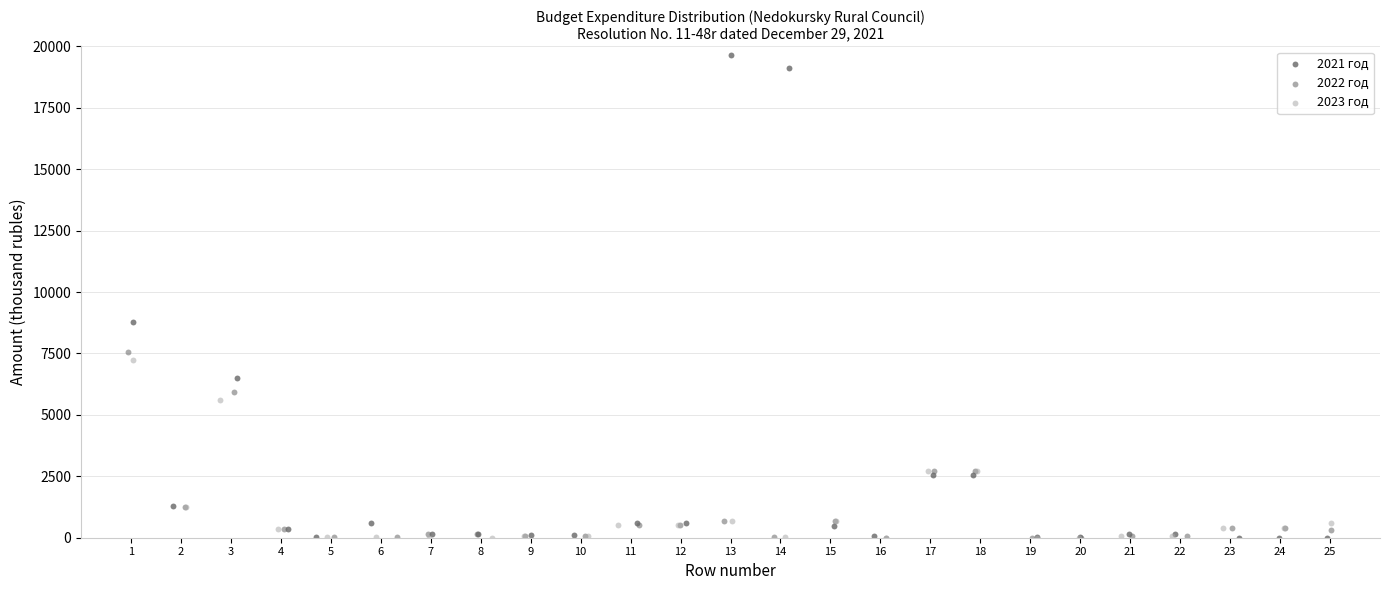

Which series contains the highest Y value?

2021 год